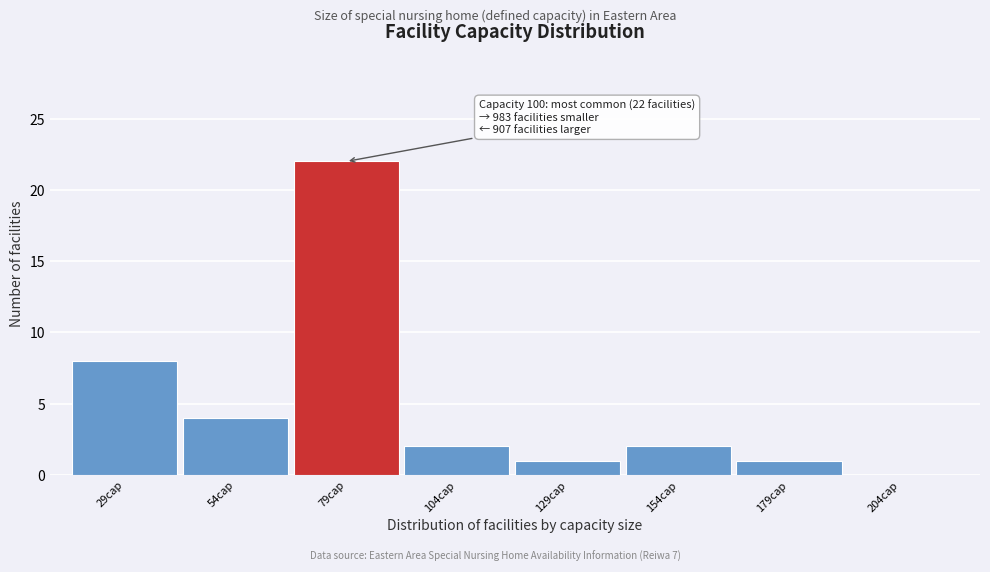

Reading right to left, transcribe all the data shown in this chart.

204cap=0	179cap=1	154cap=2	129cap=1	104cap=2	79cap=22	54cap=4	29cap=8